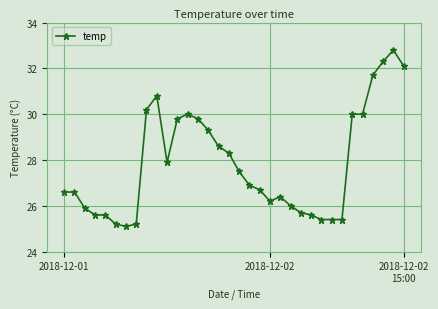

What is the difference between the second highest and minimum values?

7.2